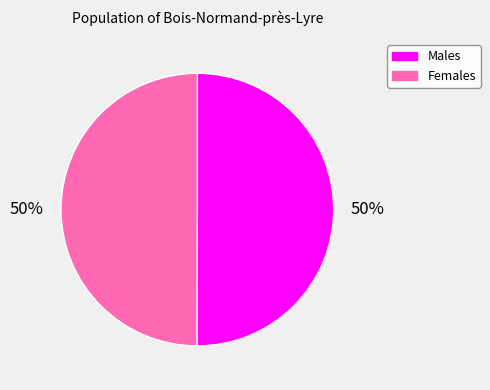

What is the ratio of the value at Females to the value at Males?

1.0